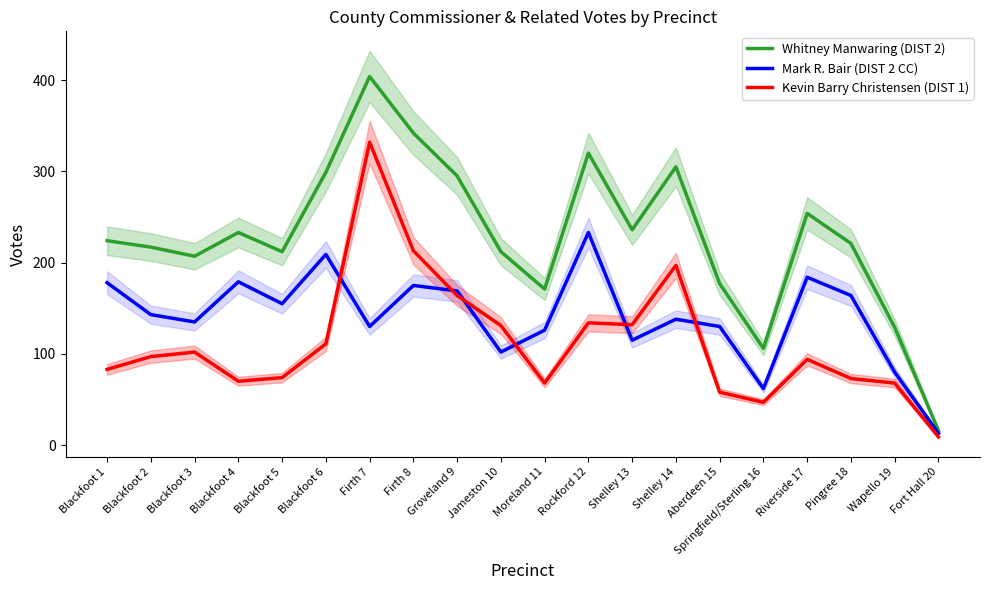

What is the approximate value of Whitney Manwaring (DIST 2) at Blackfoot 5, to the nearest 50?

200